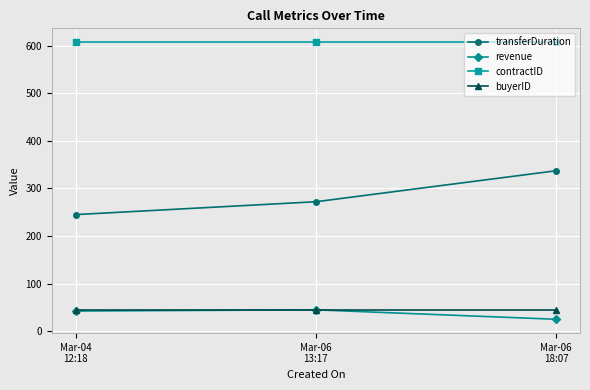

What is the sum of all transferDuration values?

854.0